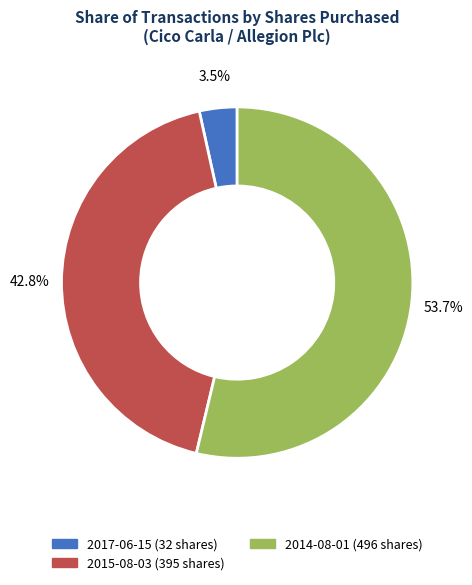

Which slice is the largest?

2014-08-01 (496 shares)